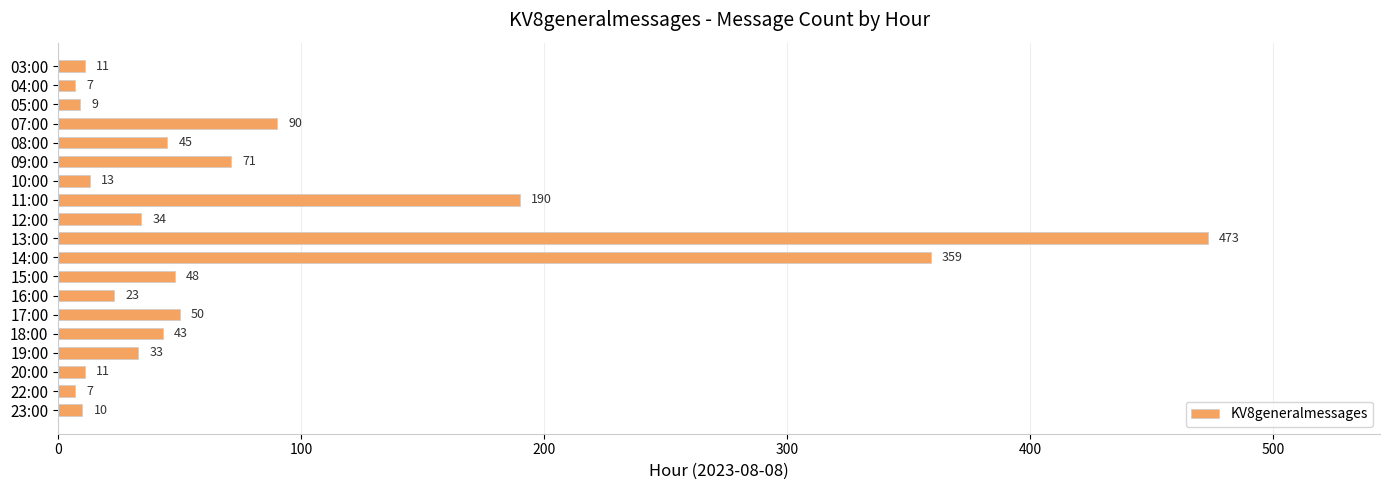

The chart shows a value of 79 at 17:00. True or false?

False